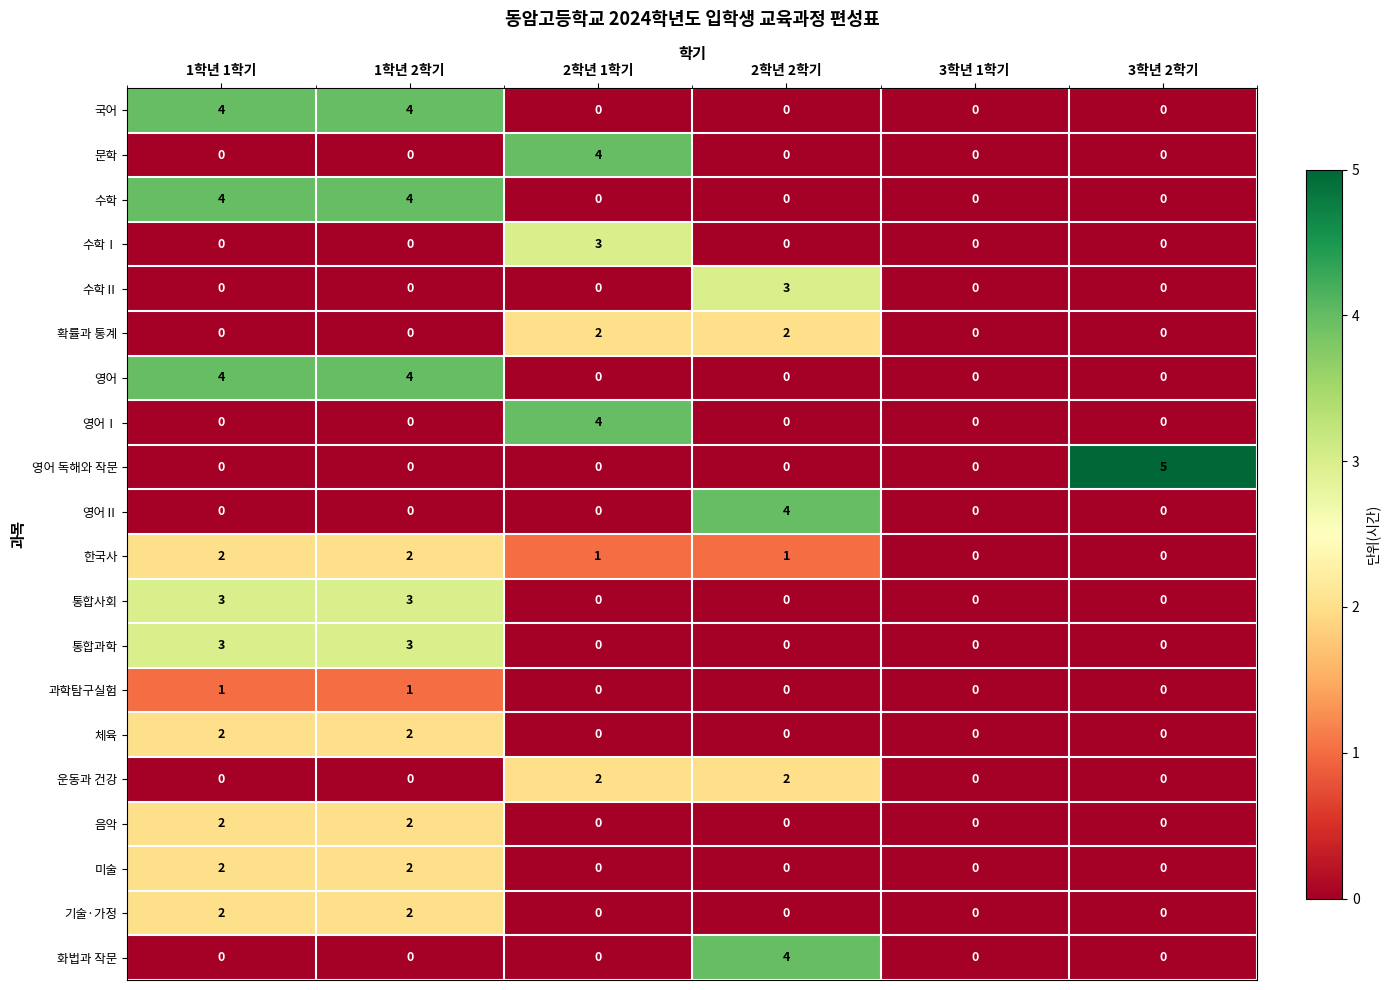

How many data points in 기술·가정 are above 0?

2